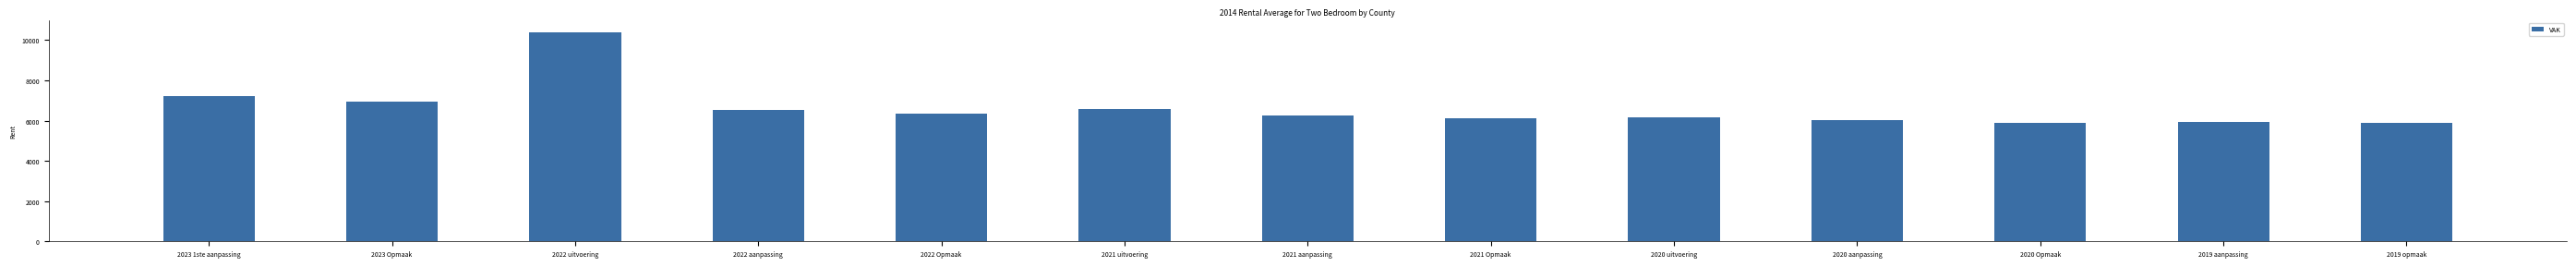

What is the value of the 7th bar from the left?

6272